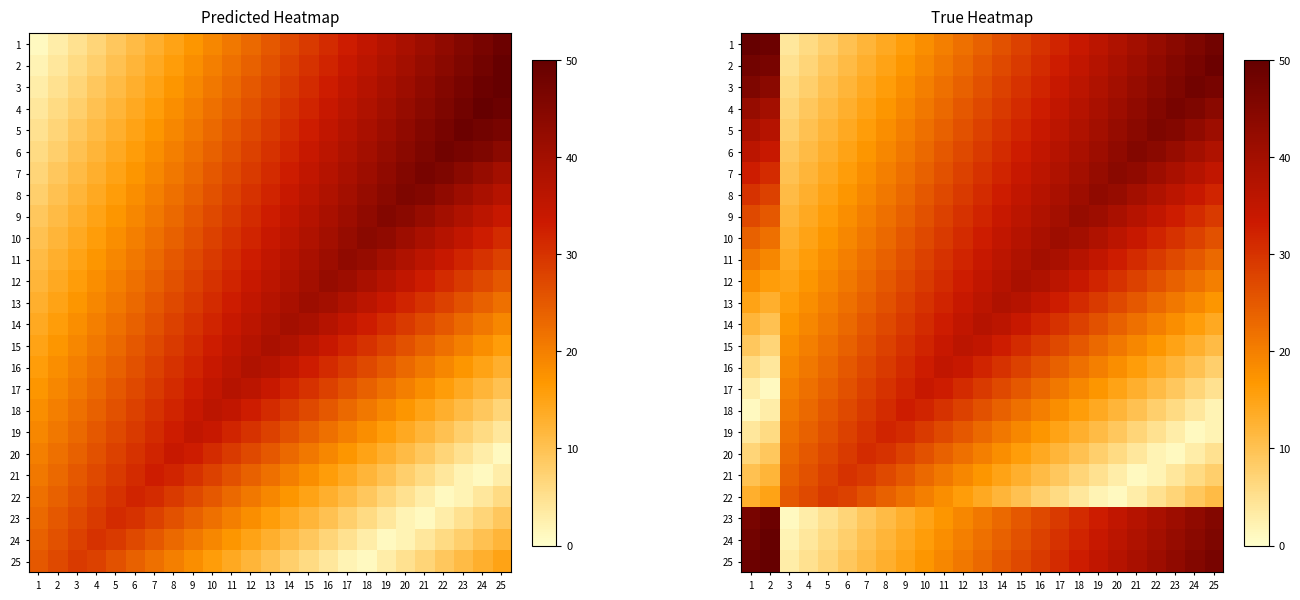

What is the difference between the 12 values at 9 and 3?

12